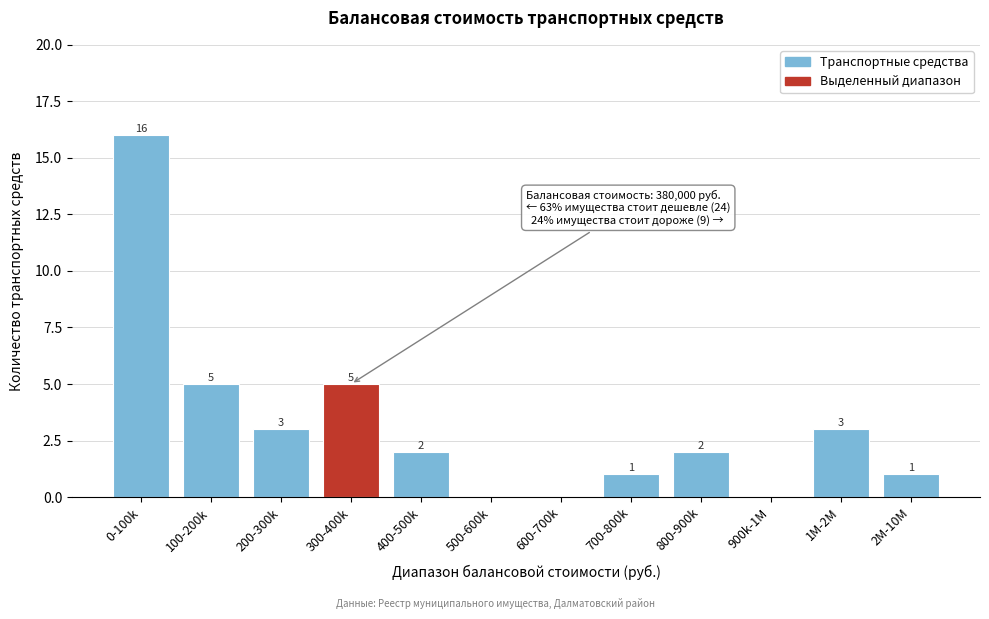

Reading left to right, list all the values displayed in this chart.

0-100k=16	100-200k=5	200-300k=3	300-400k=5	400-500k=2	500-600k=0	600-700k=0	700-800k=1	800-900k=2	900k-1M=0	1M-2M=3	2M-10M=1